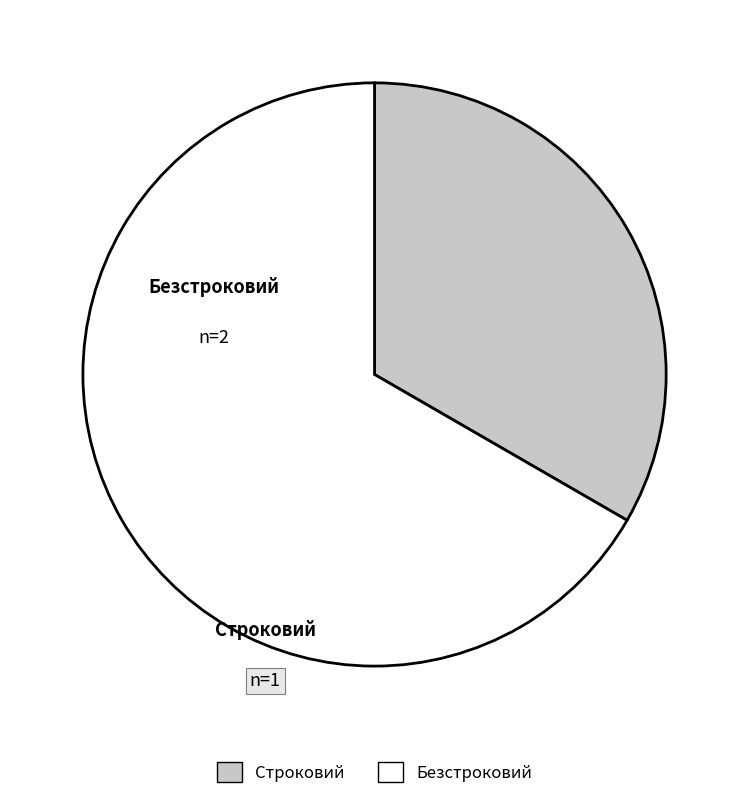

To the nearest percent, what is the combined percentage of Безстроковий and Строковий?

100%